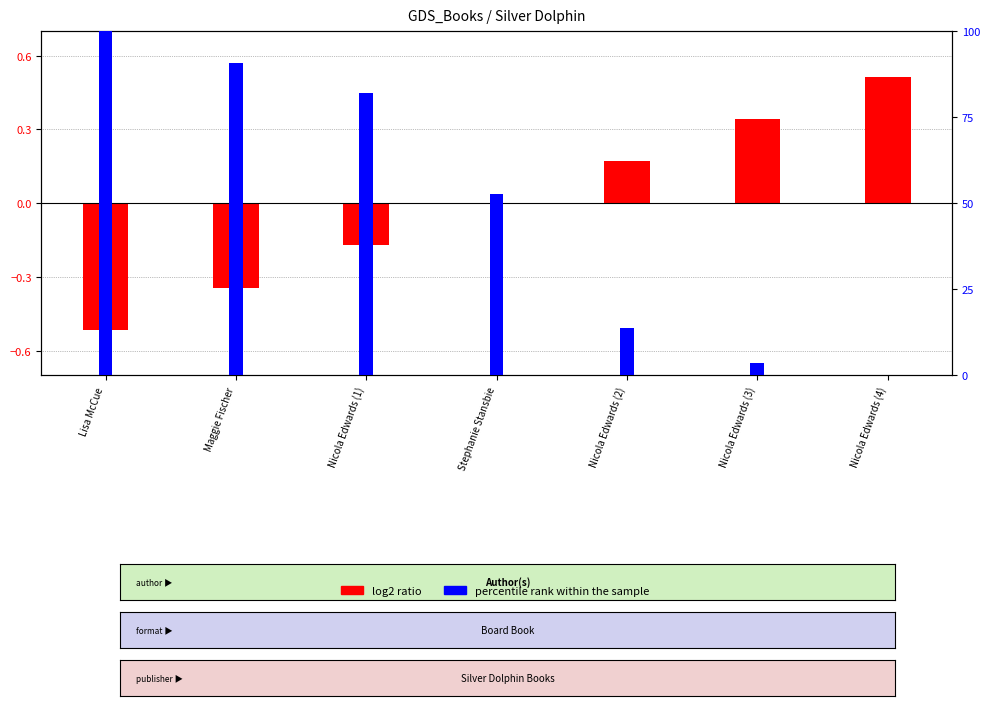

At how many categories does at least one series exceed 5?

5